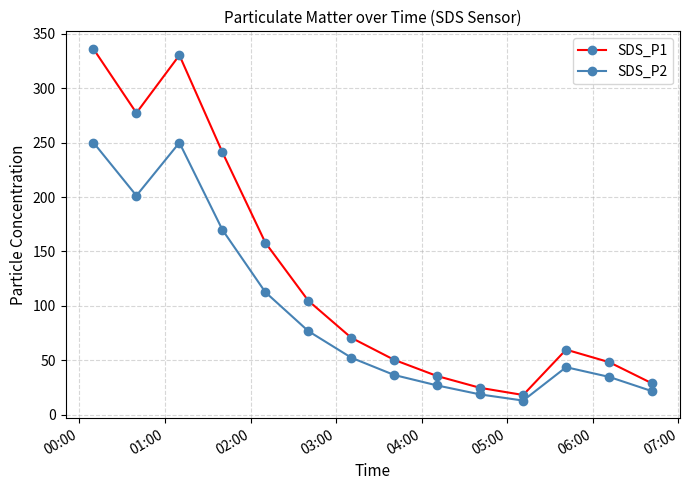

Which series has the largest total across all categories?

SDS_P1